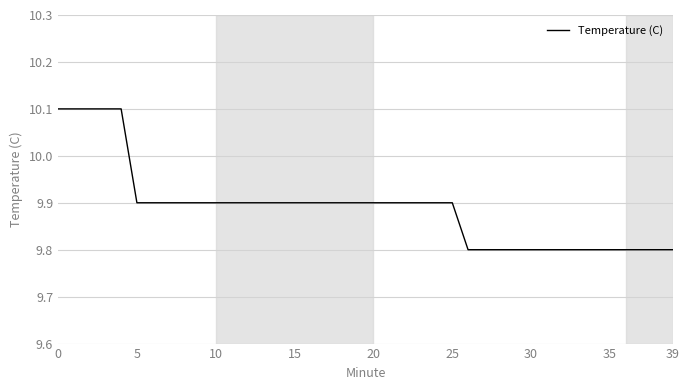

Is this an area chart (filled region under the line)?

No